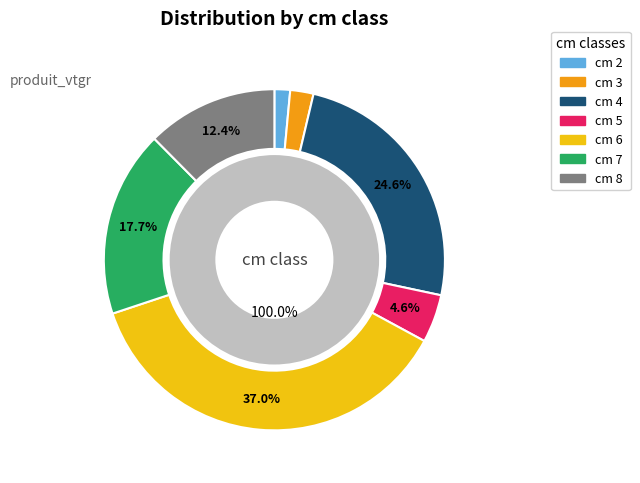

Which category has the smallest portion of the pie?

2